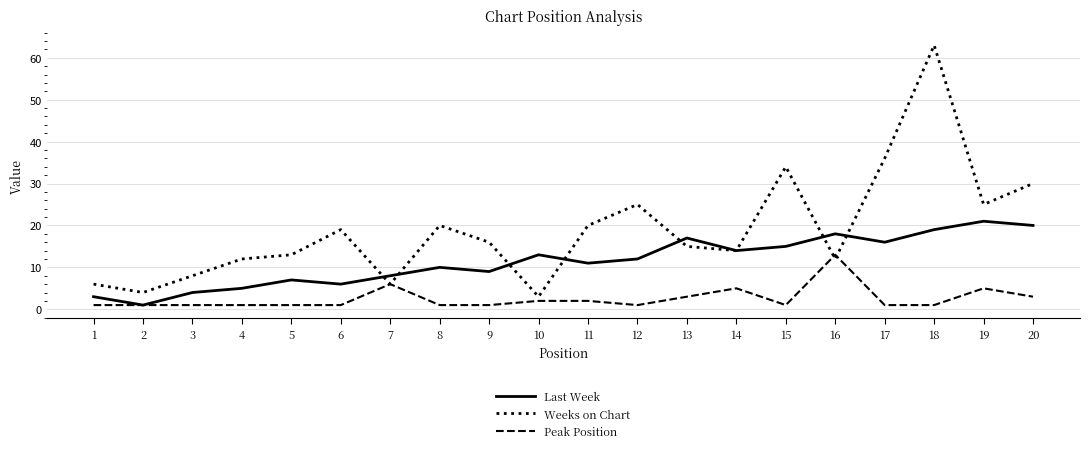

At how many categories does at least one series exceed 22?

6